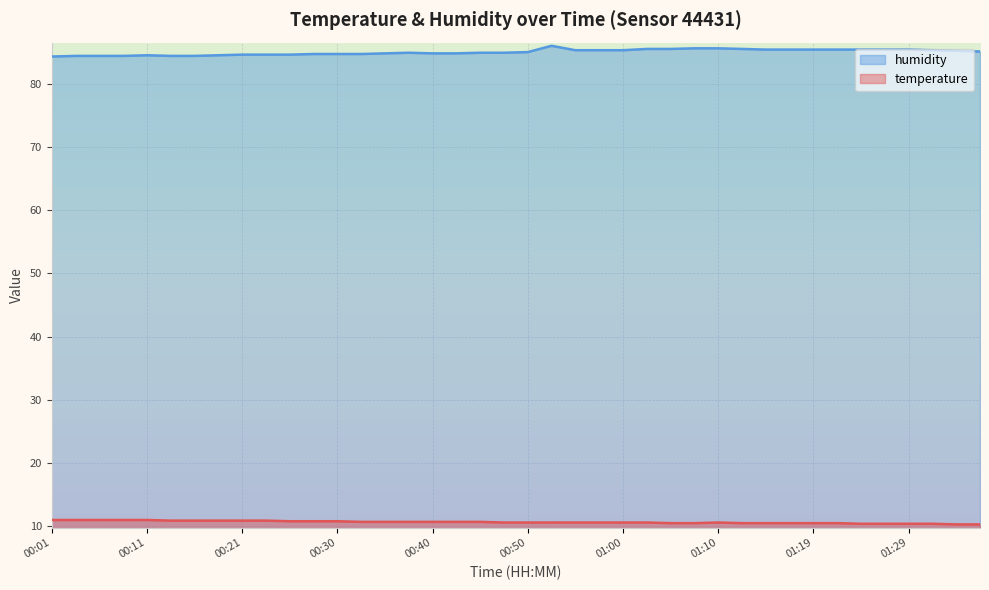

Is the value of humidity at 00:11 greater than the value of temperature at 01:19?

Yes